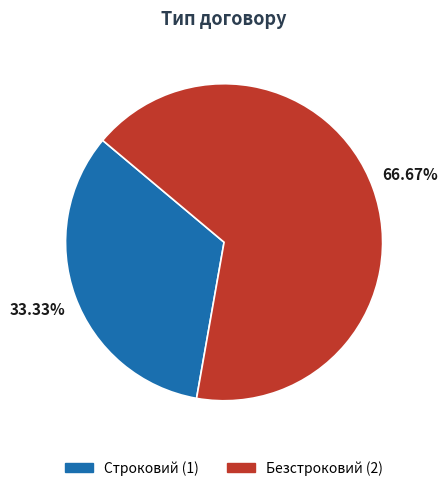

True or false: Строковий accounts for 47% of the total.

False